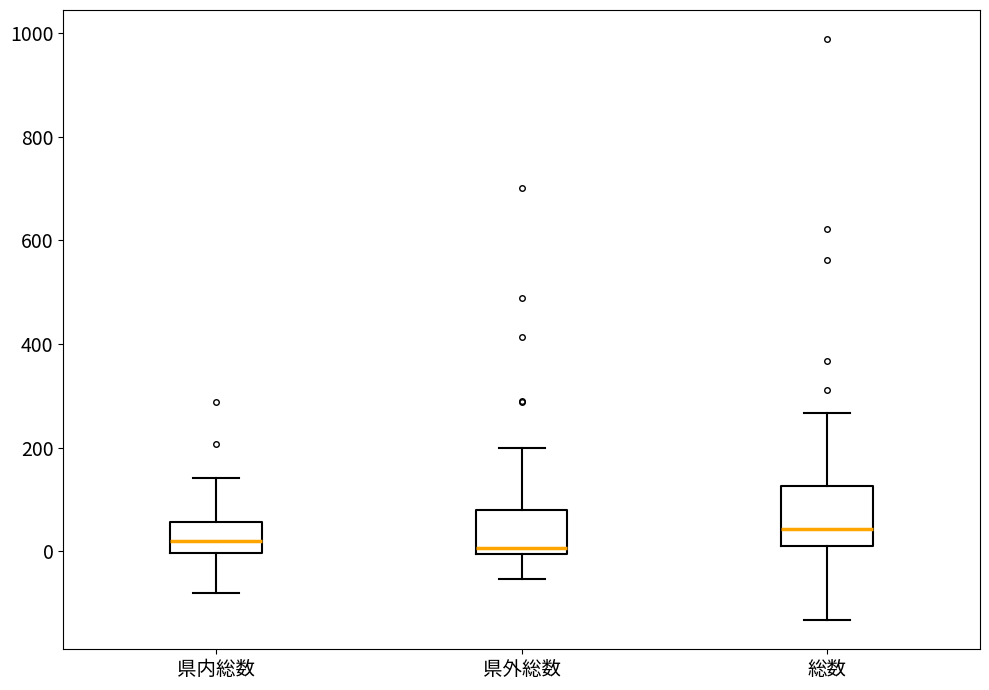

Reading left to right, transcribe this box plot: for each box, give where its median line is, the range the box spans, and where its two whiskers end, as read against the y-axis. The values are not printed on the chart, so give them approximately, as read against the axis.

県内総数: median 20, box 0 to 60, whiskers -80 to 140
県外総数: median 0 (just above the box's lower edge), box 0 to 80, whiskers -60 to 200
総数: median 40, box 0 to 120, whiskers -140 to 260